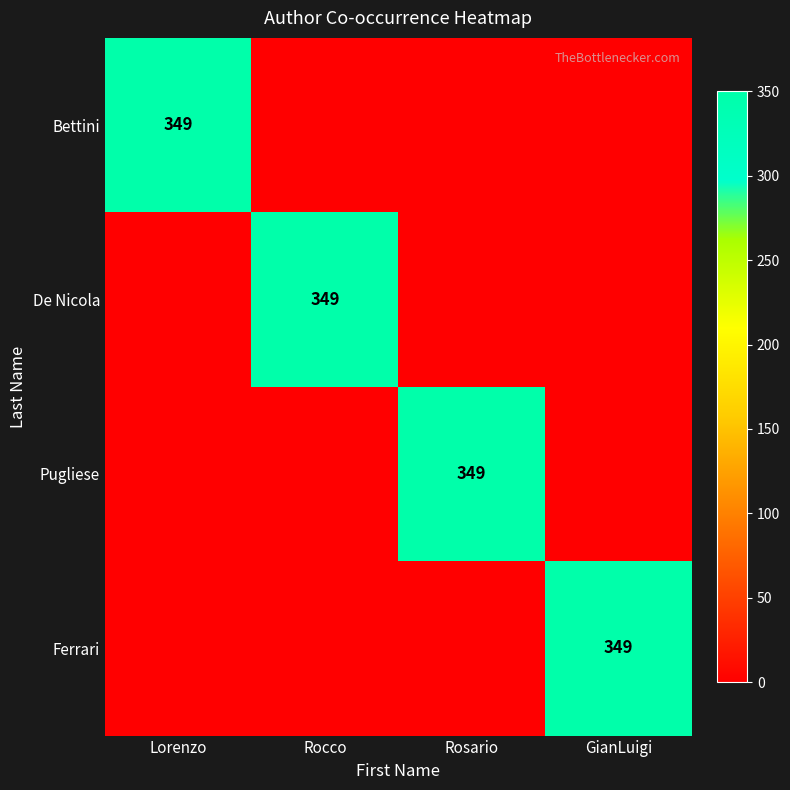

The Ferrari series shows 349 at GianLuigi. True or false?

True